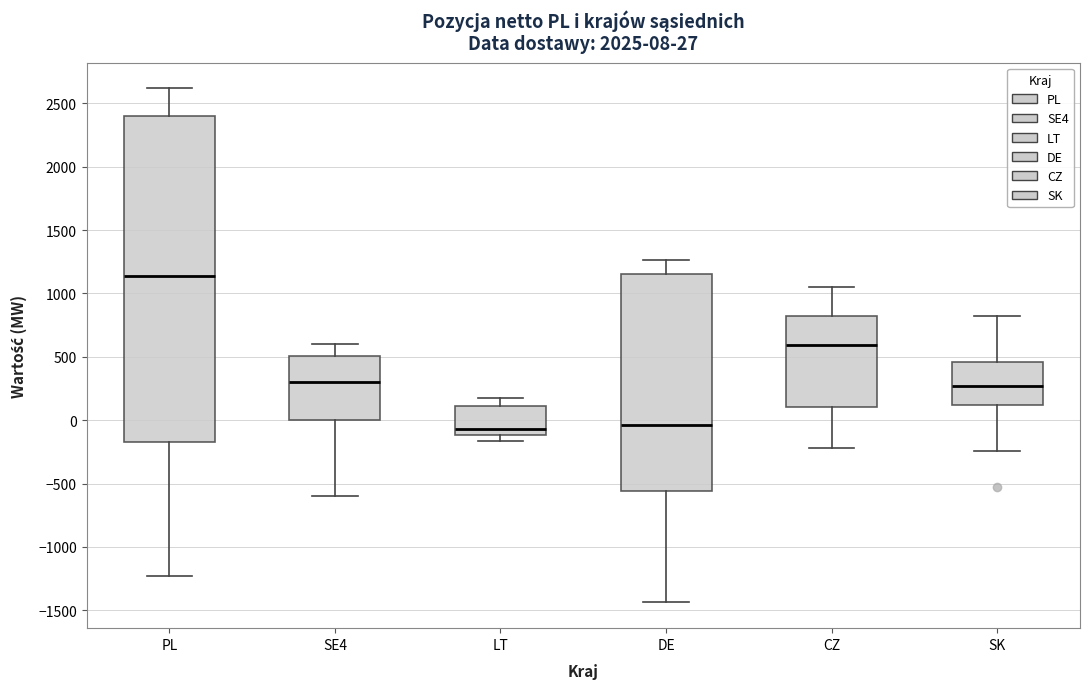

Which box is the tallest, from its lower edge to its upper edge?

PL